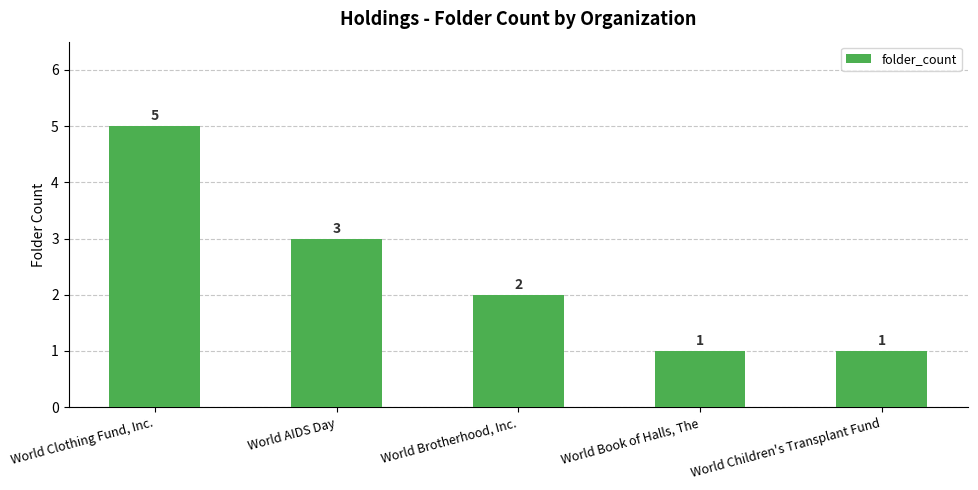

What is the greatest value displayed?

5